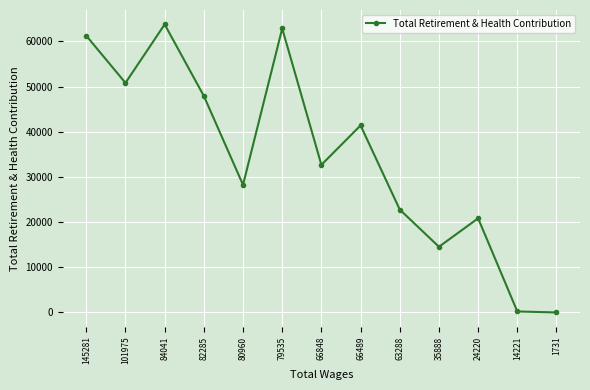

What is the change in value from 79535 to 14221?

-62653